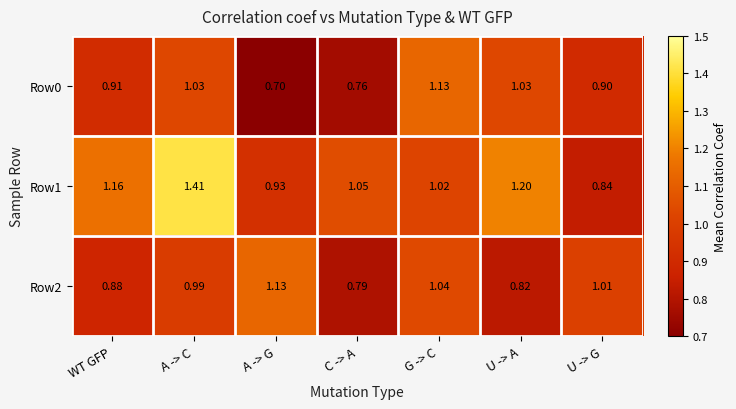

List the labels in order of Row2 value, largest first.

A -> G, G -> C, U -> G, A -> C, WT GFP, U -> A, C -> A